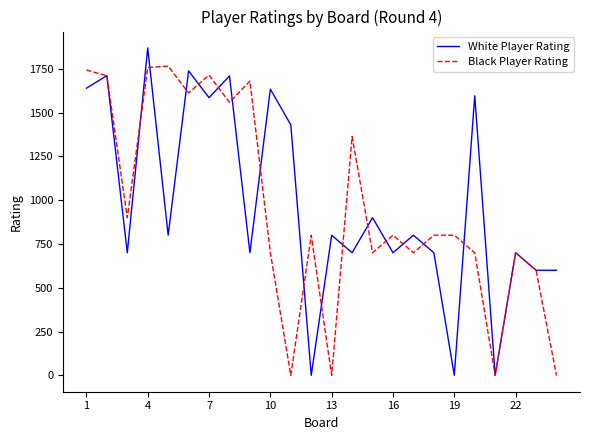

What is the maximum value shown in the chart?

1869